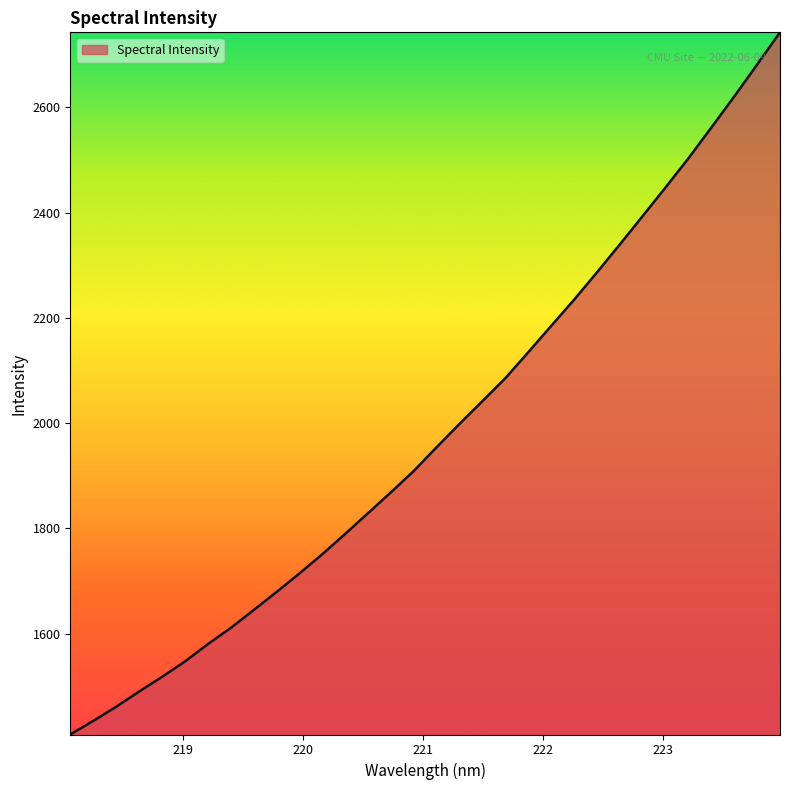

True or false: the data has more than 1 interior local peaks.

False